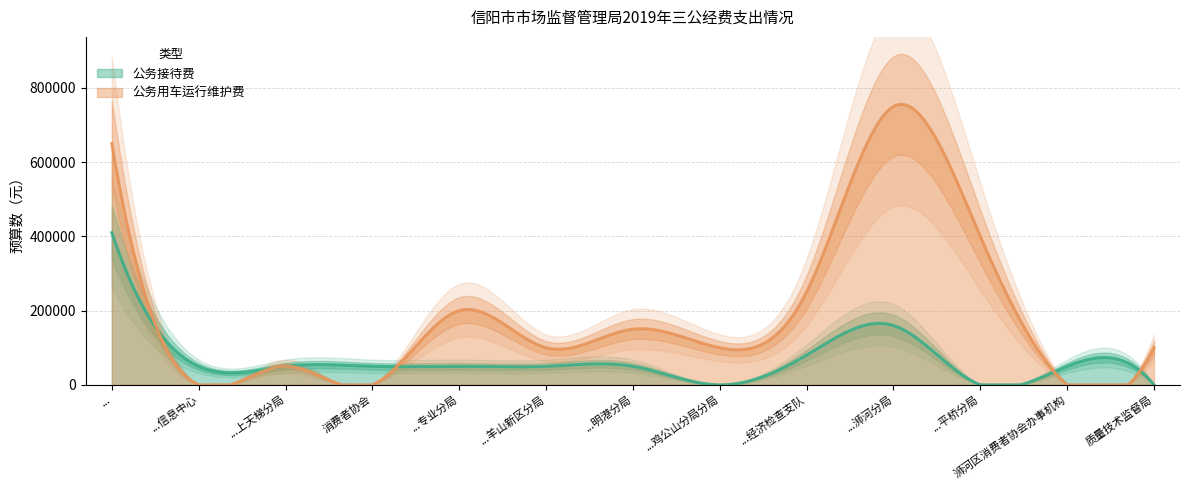

What is the label of the 4th point from the right?

信阳市工商行政管理局浉河分局